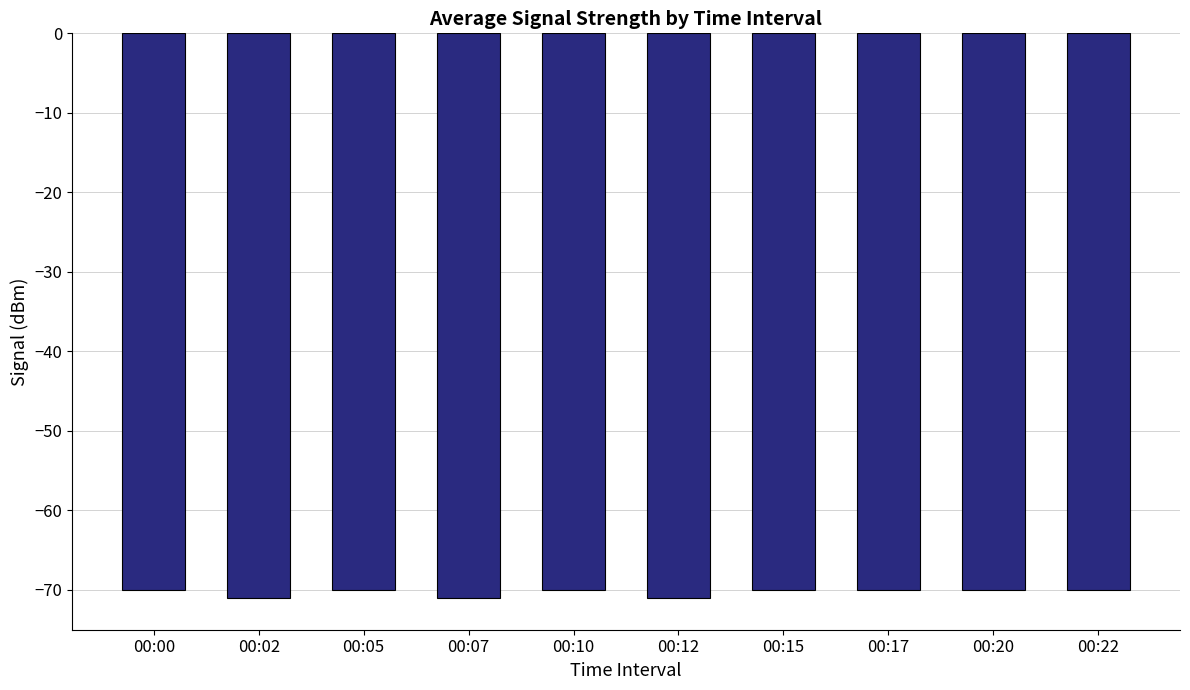

Is it true that the value at 00:17 is -110?

False